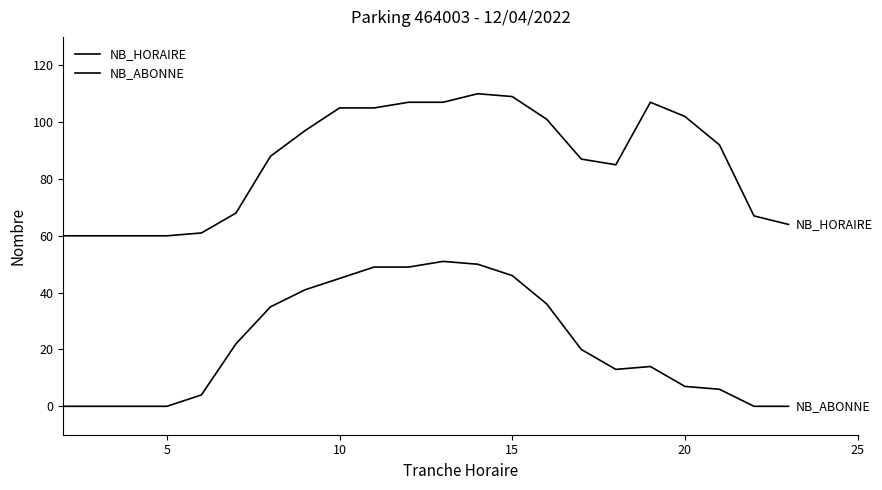

Does the chart have visible grid lines?

No